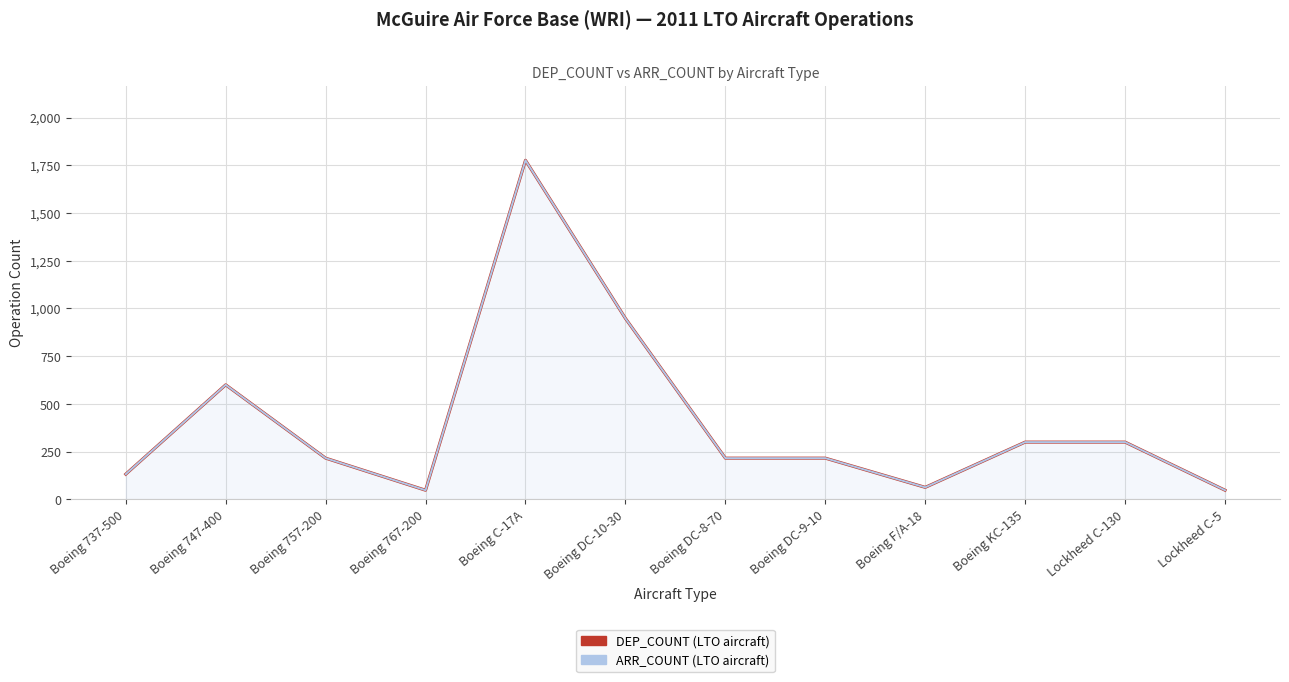

What are all the series names shown in the legend?

DEP_COUNT (LTO aircraft), ARR_COUNT (LTO aircraft)